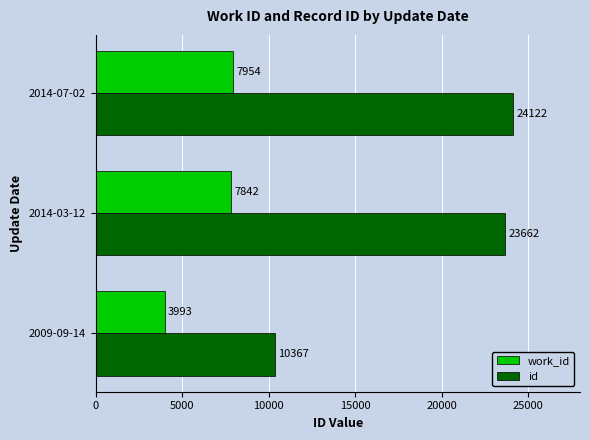

What is the sum of all id values?

58151